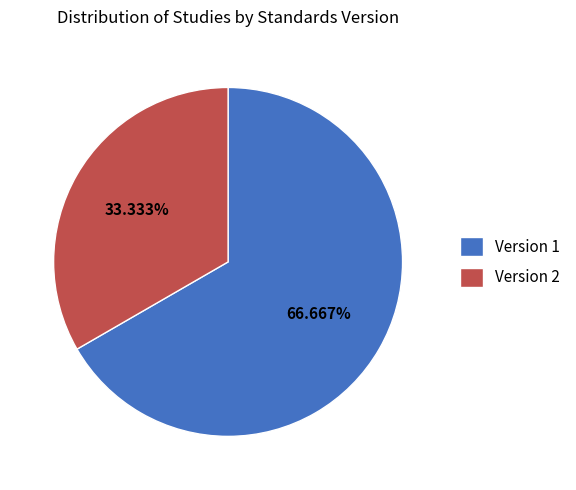

Approximately how many times larger is the value at Version 1 compared to Version 2?

2.0